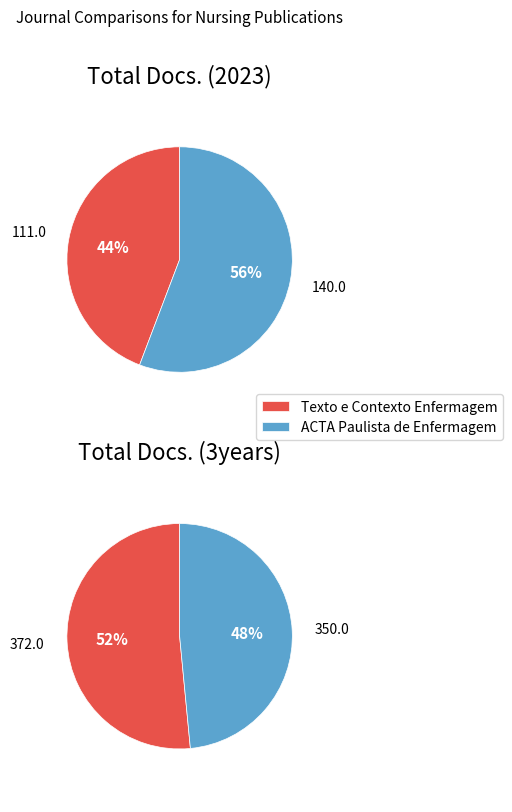

What percentage is NOT represented by ACTA Paulista de Enfermagem?

44.2%